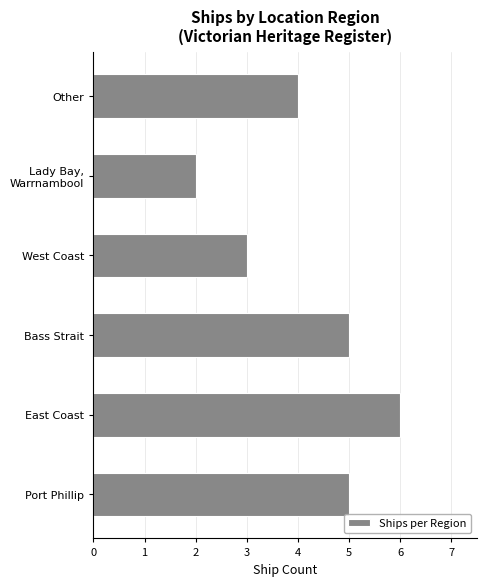

Between East Coast and Port Phillip, which is larger?

East Coast